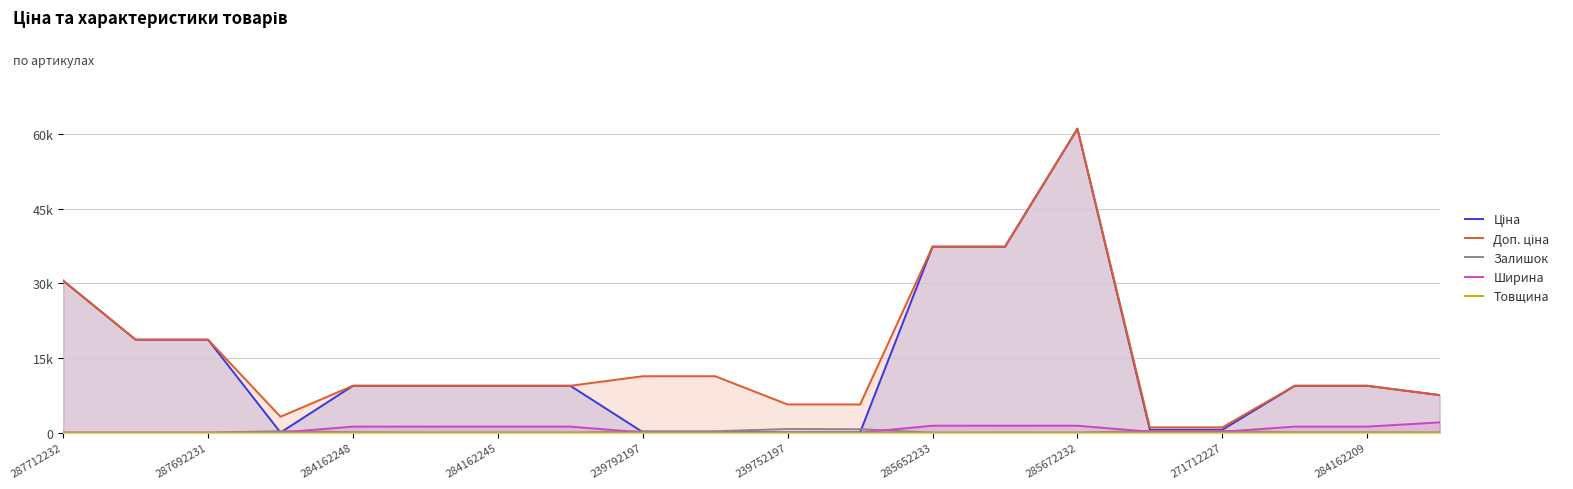

Reading right to left, what are all the values shown in this chart?

Ціна: 7545.9	9416.9	9416.9	586.0	586.0	61024.7	37343.0	37343.0	56.7	56.7	113.3	113.3	9416.9	9416.9	9416.9	9416.9	32.0	18671.5	18671.5	30512.3
Доп. ціна: 7545.9	9416.9	9416.9	1074.5	1074.5	61024.7	37343.0	37343.0	5667.0	5667.0	11334.0	11334.0	9416.9	9416.9	9416.9	9416.9	3205.0	18671.5	18671.5	30512.3
Залишок: 42.0	54.0	54.0	359.0	333.0	15.0	21.0	10.0	698.0	745.0	290.0	289.0	1.0	27.0	0.0	94.0	299.0	0.0	0.0	0.0
Ширина: 2070.0	1220.0	1220.0	191.0	191.0	1400.0	1400.0	1400.0	22.0	22.0	44.0	44.0	1220.0	1220.0	1220.0	1220.0	23.0	0.0	0.0	0.0
Товщина: 18.0	18.0	18.0	8.0	8.0	12.0	12.0	12.0	1.0	1.0	1.0	1.0	18.0	18.0	18.0	18.0	2.0	12.0	12.0	12.0